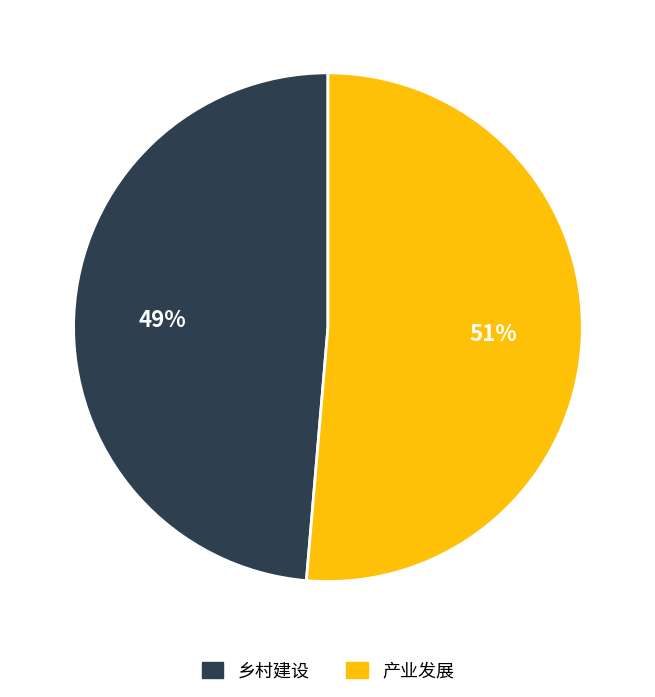

To the nearest percent, what portion does 乡村建设 represent?

49%